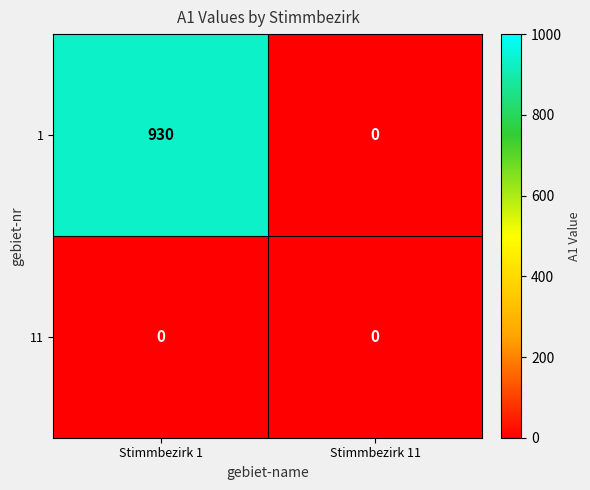

Rank the series by their maximum value, from lowest to highest.

11, 1